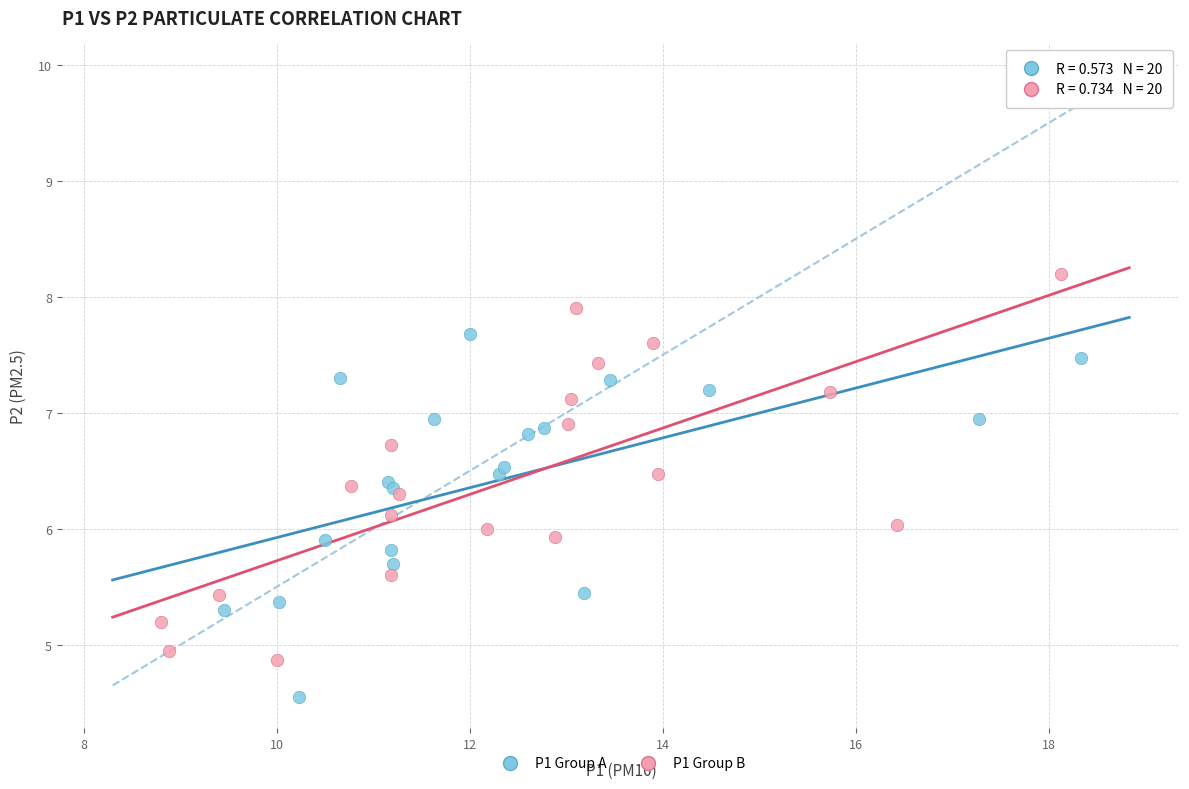

What are all the series names shown in the legend?

P1 Group A, P1 Group B